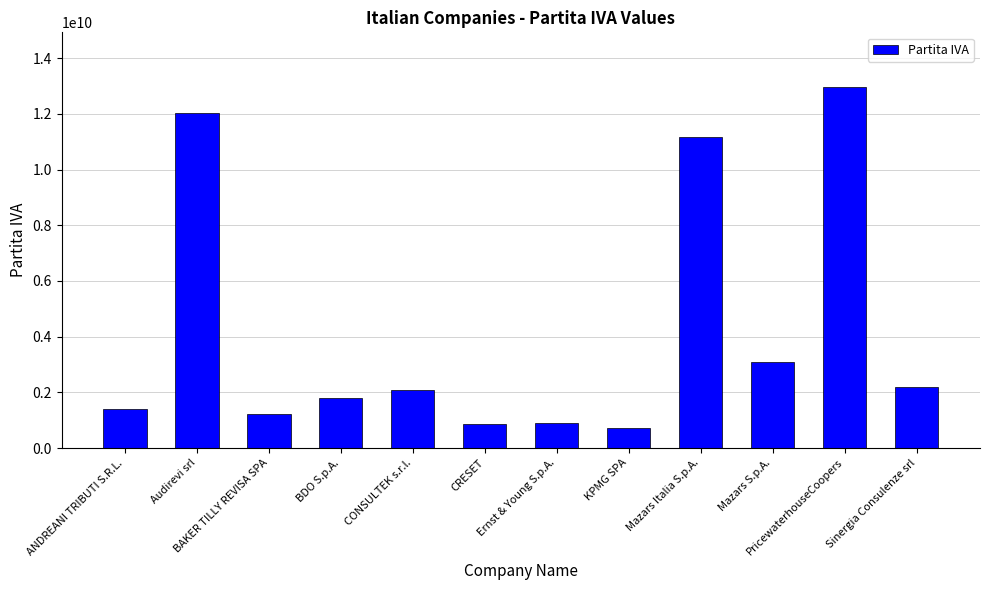

Does the chart contain stacked bars?

No